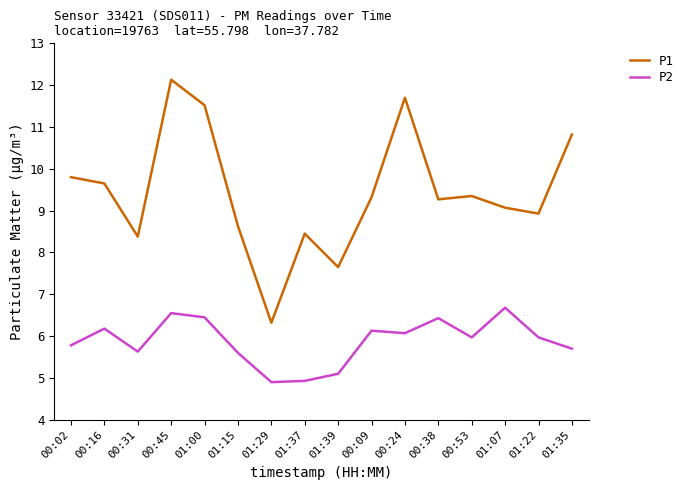

Rank the series by their maximum value, from lowest to highest.

P2, P1